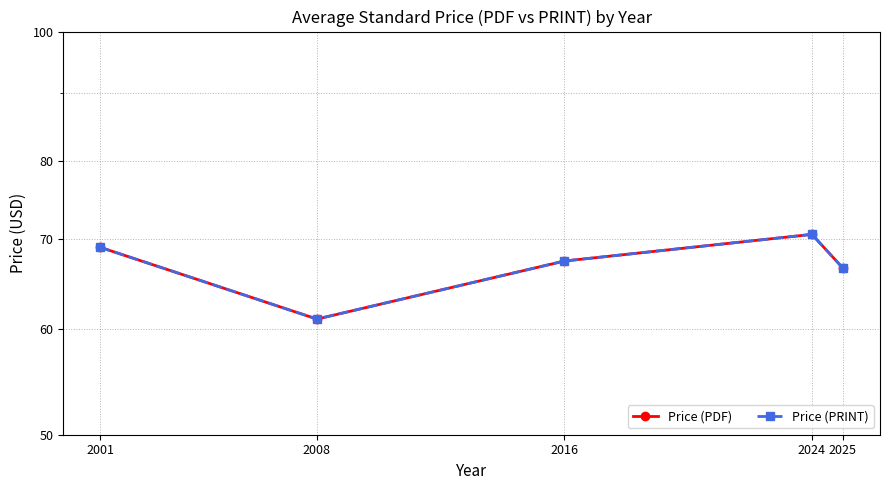

What is the total value across all series at 2008?

122.0